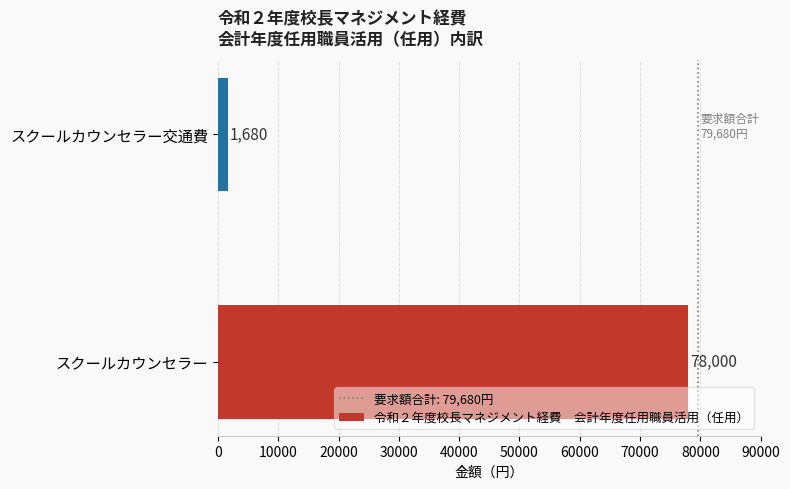

Does the chart contain any negative values?

No